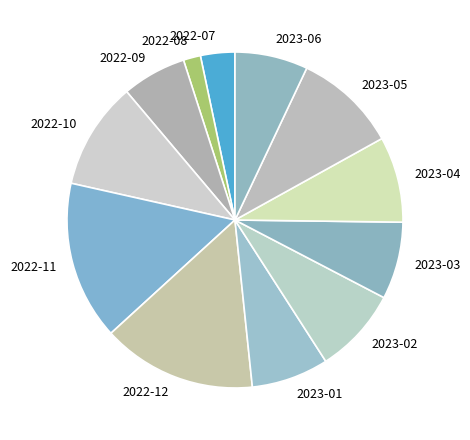

Is there a majority slice in this chart?

No